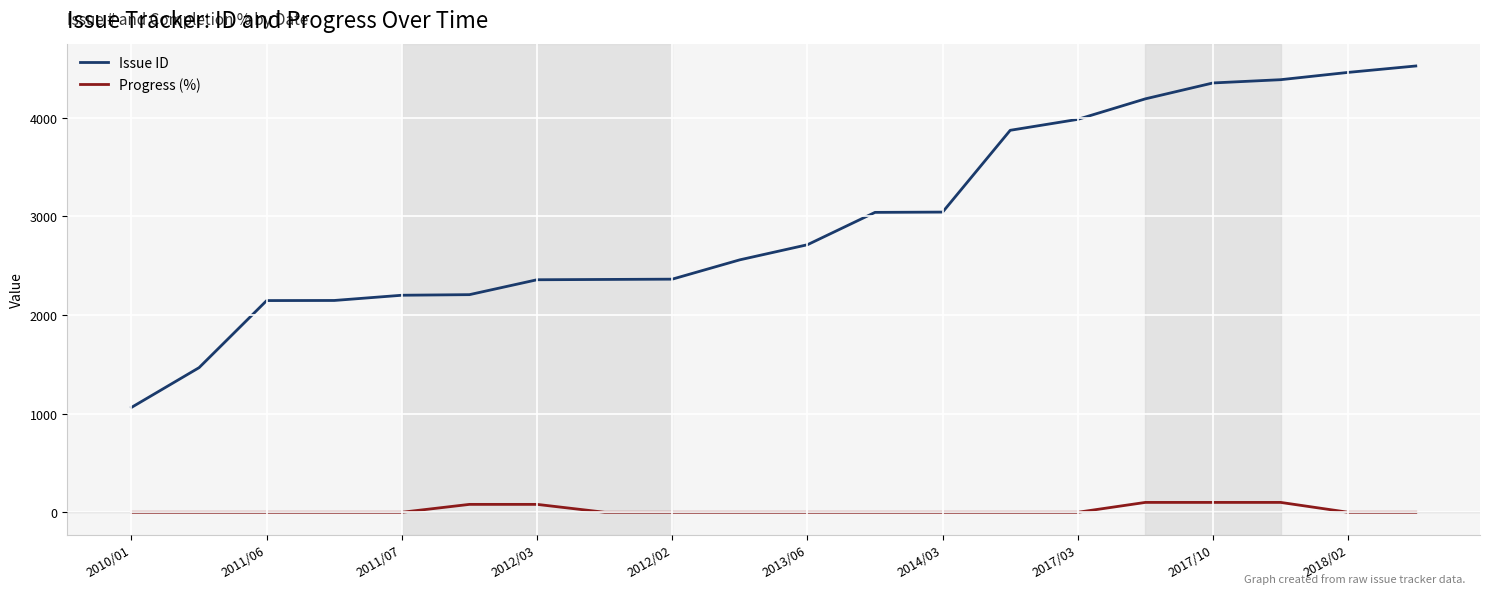

What is the highest value of the Progress (%) series?

100